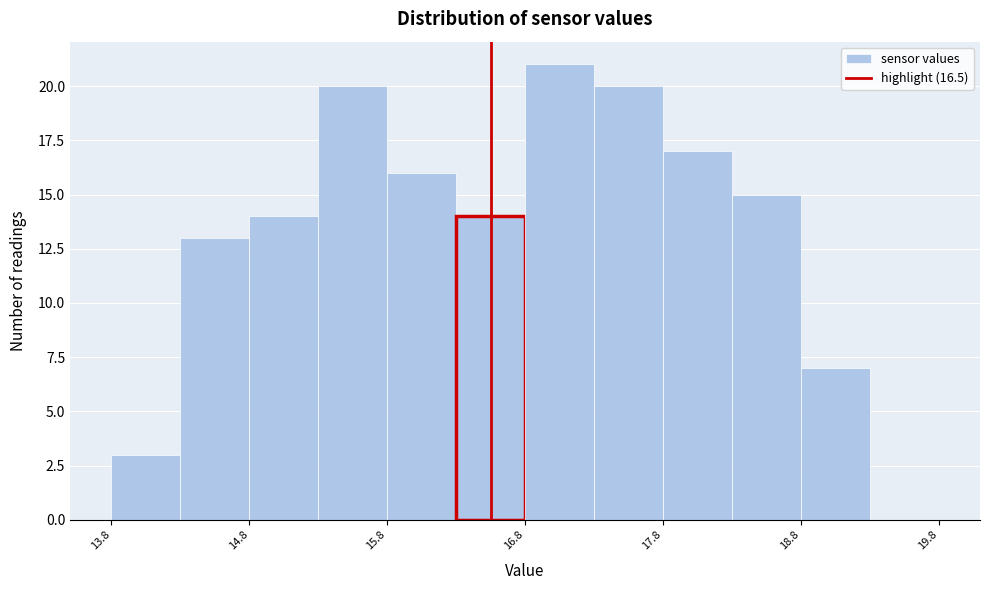

Reading left to right, transcribe this chart: for each bar, give the range it covers on the x-axis and its height. Neither the bar edges nor the heights are printed on the chart, so give them approximately, as read against the axes.

13.75 to 14.25: 3
14.25 to 14.75: 13
14.75 to 15.25: 14
15.25 to 15.75: 20
15.75 to 16.25: 16
16.25 to 16.75: 14
16.75 to 17.25: 21
17.25 to 17.75: 20
17.75 to 18.25: 17
18.25 to 18.75: 15
18.75 to 19.25: 7
19.25 to 19.75: 0